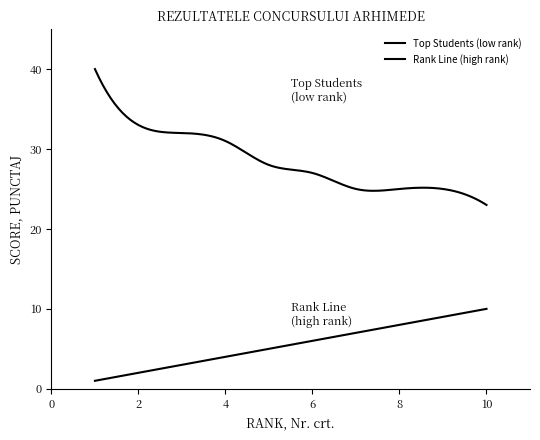

Reading left to right, list all the values displayed in this chart.

Top 10 Students (PUNCTAJ): 1=40	2=33	3=32	4=31	5=28	6=27	7=25	8=25	9=25	10=23
Rank (Nr. crt.): 1=1	2=2	3=3	4=4	5=5	6=6	7=7	8=8	9=9	10=10